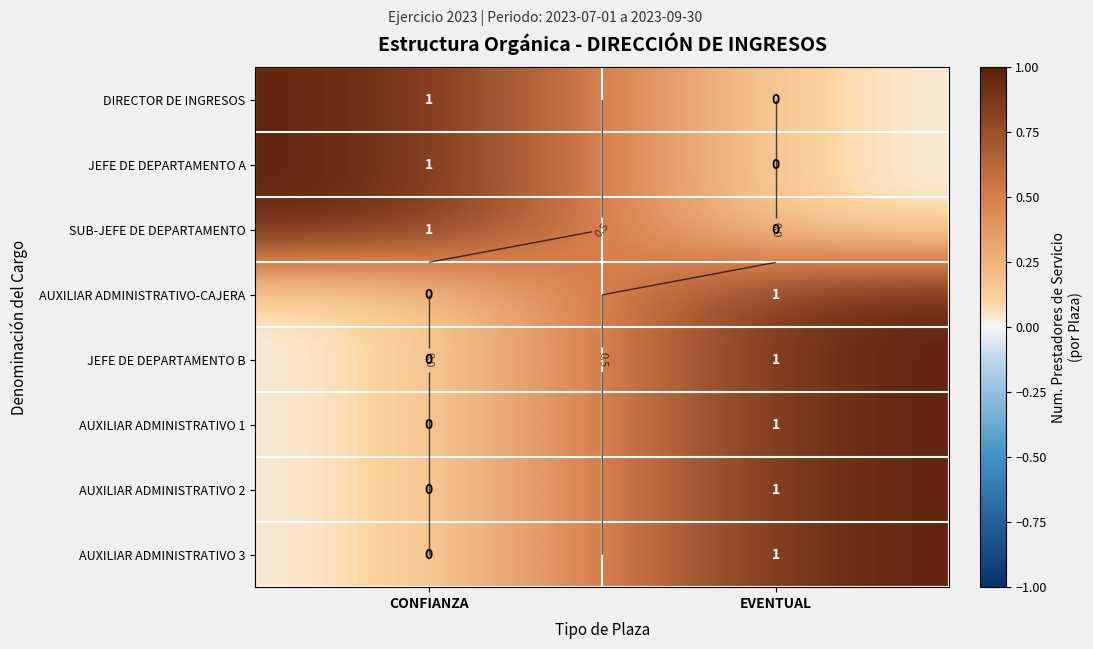

What is the highest value of the JEFE DE DEPARTAMENTO A series?

1